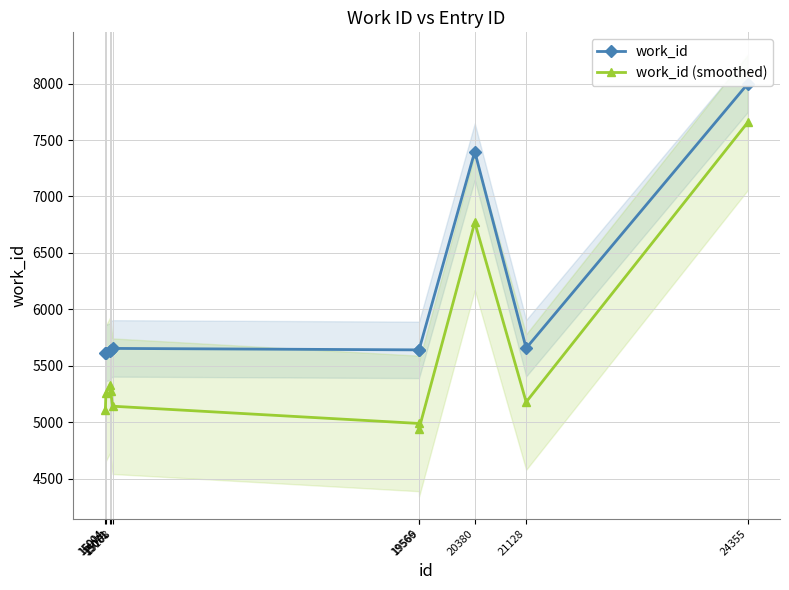

Where is the first local minimum for work_id (smoothed)?

19569